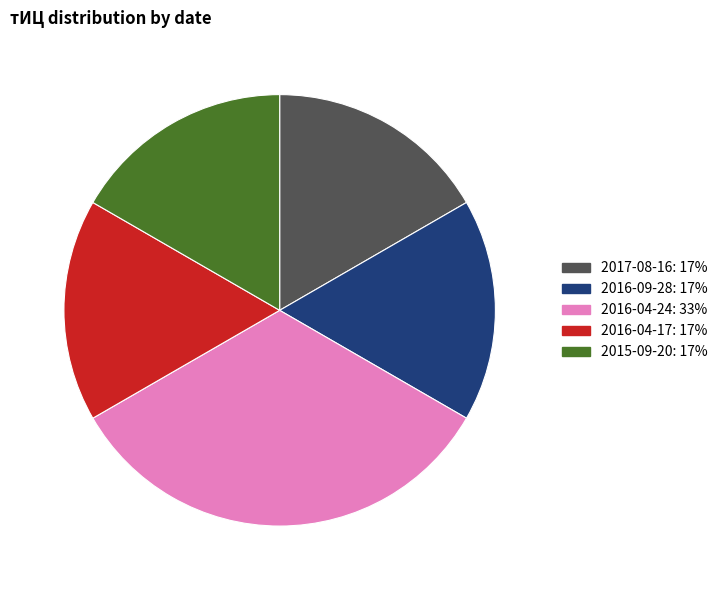

Is there a majority slice in this chart?

No